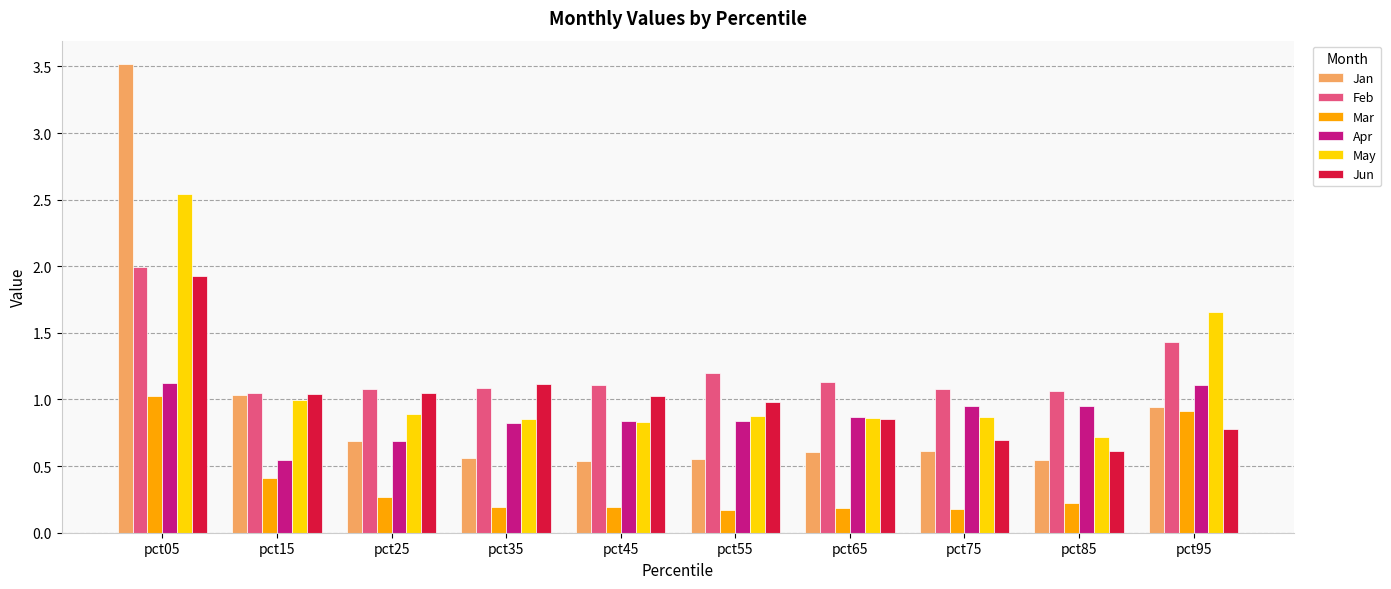

Rank the series by their maximum value, from highest to lowest.

Jan, May, Feb, Jun, Apr, Mar